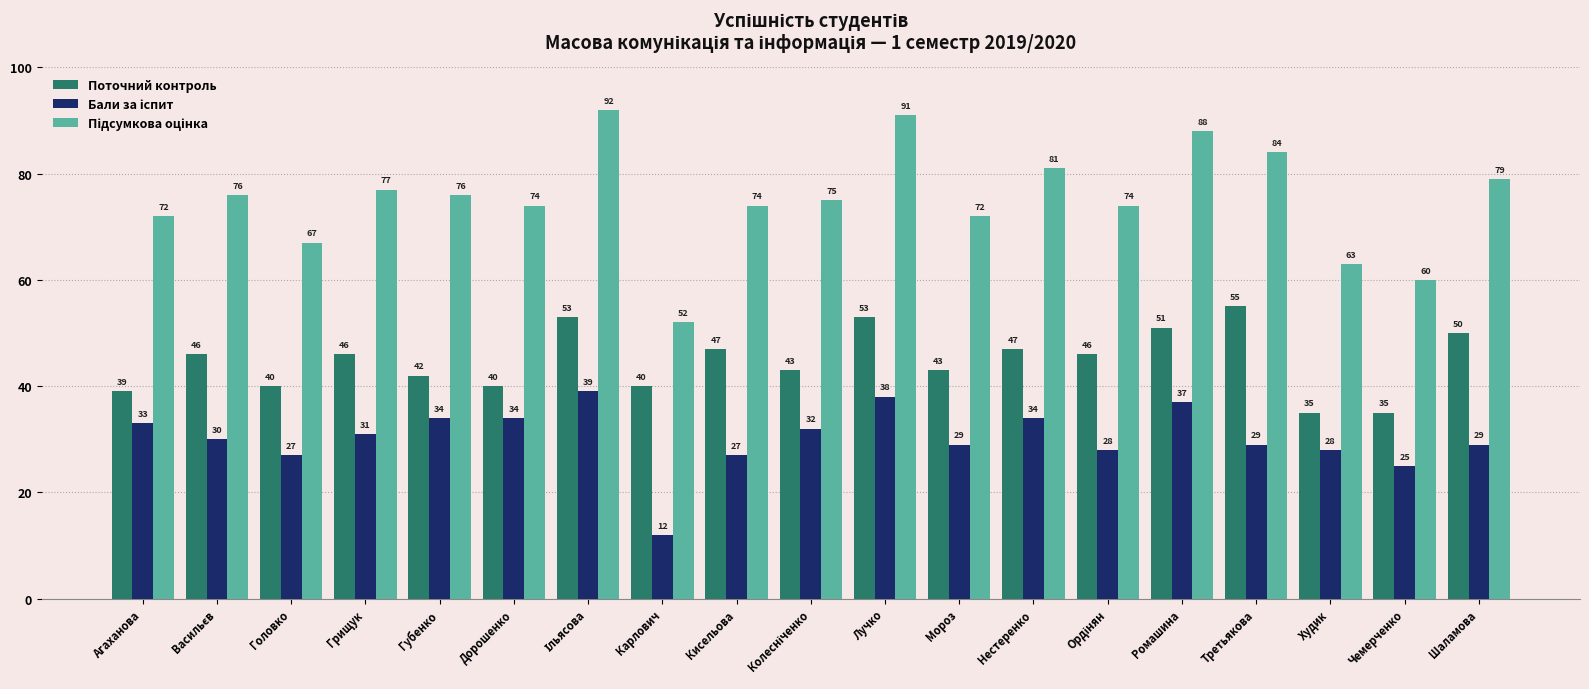

What is the difference between the second highest and minimum values in the Поточний контроль series?

18